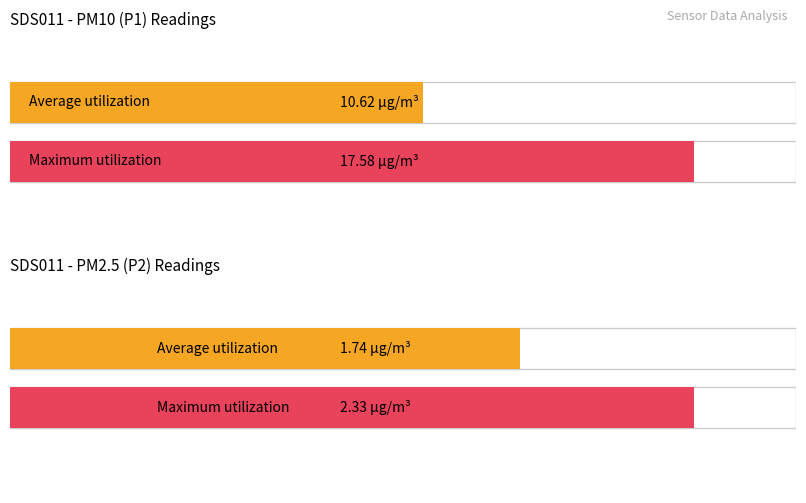

Is the value of SDS_P1 at 13 greater than the value of SDS_P2 at SDS_P2 Avg?

Yes